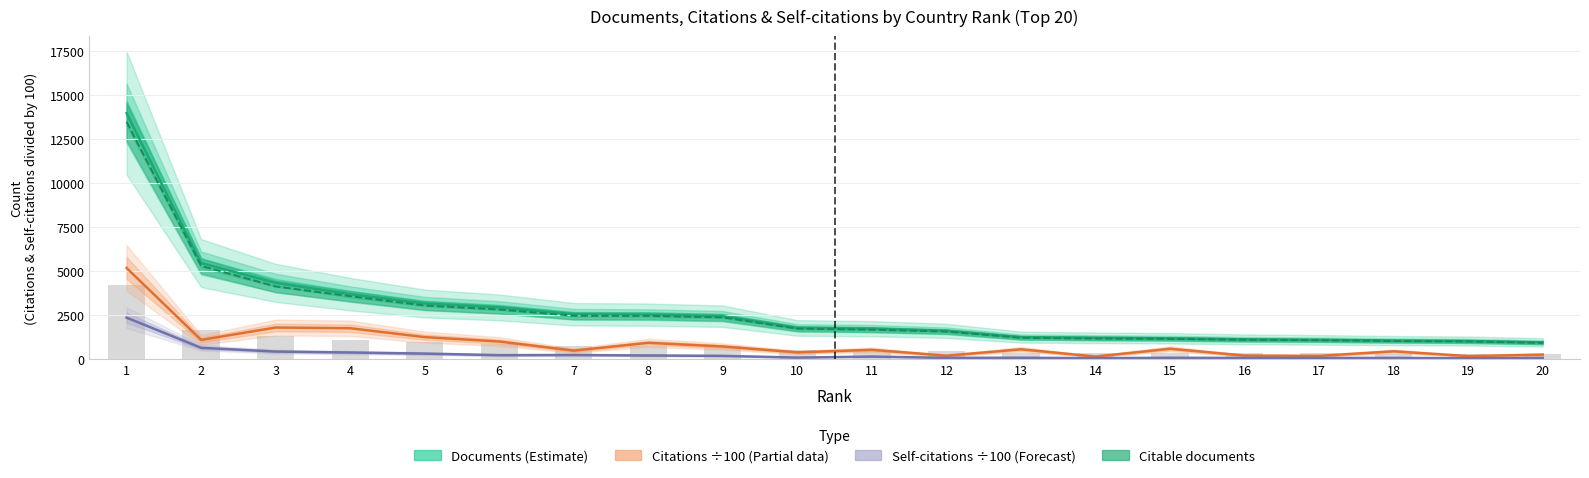

Which has a higher value, 13 or 12?

12